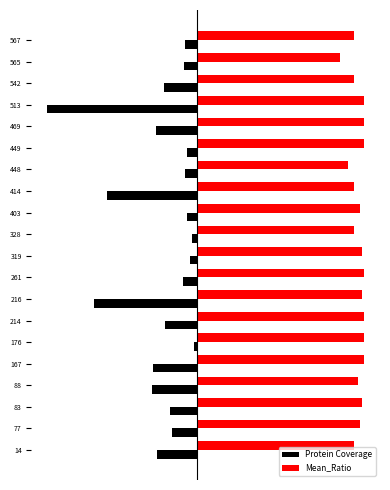

What are all the series names shown in the legend?

Protein Coverage, Mean_Ratio